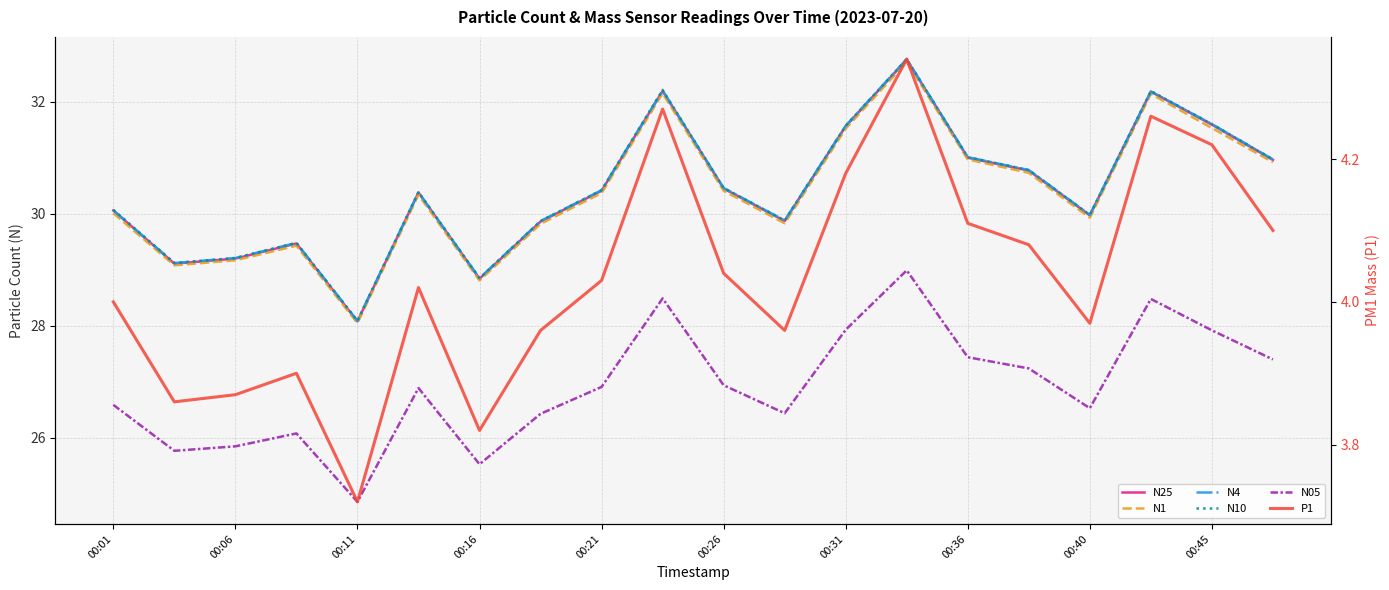

In P1, how many points are higher than both neighbors (excluding endpoints)?

5